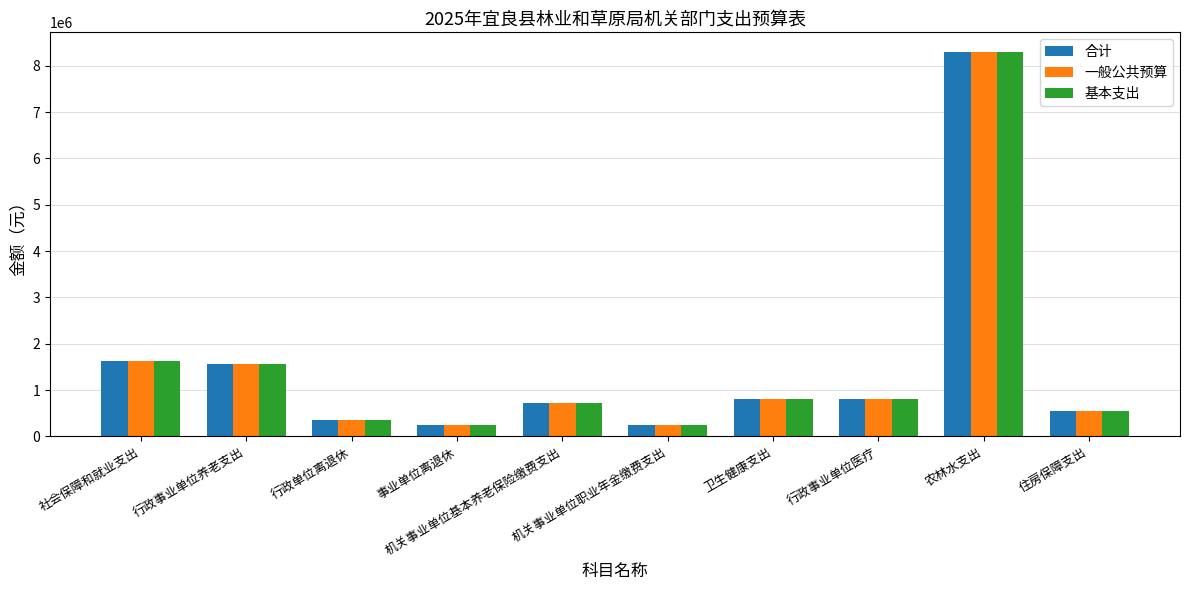

What is the difference between the maximum and minimum values in the 基本支出 series?

8063587.0